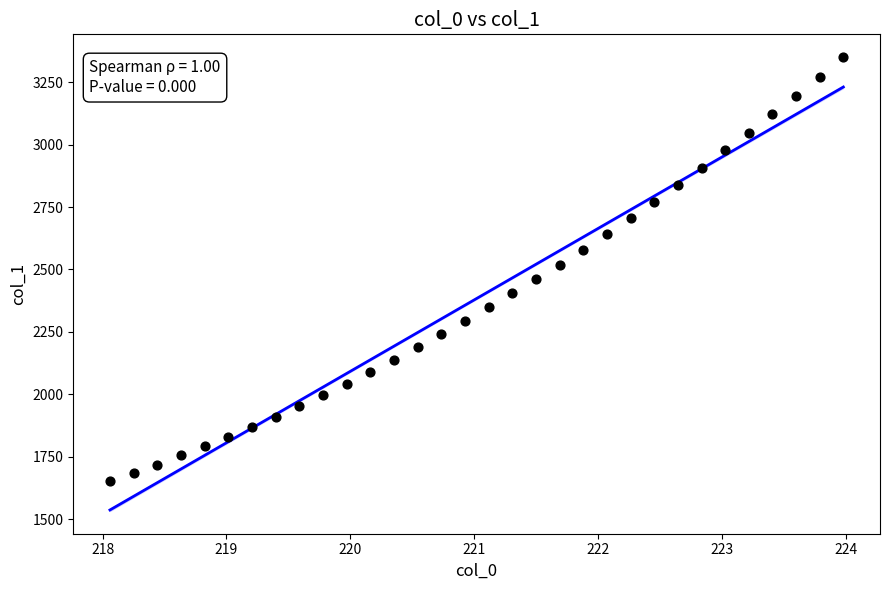

What is the range of X values (max minus min)?

5.9